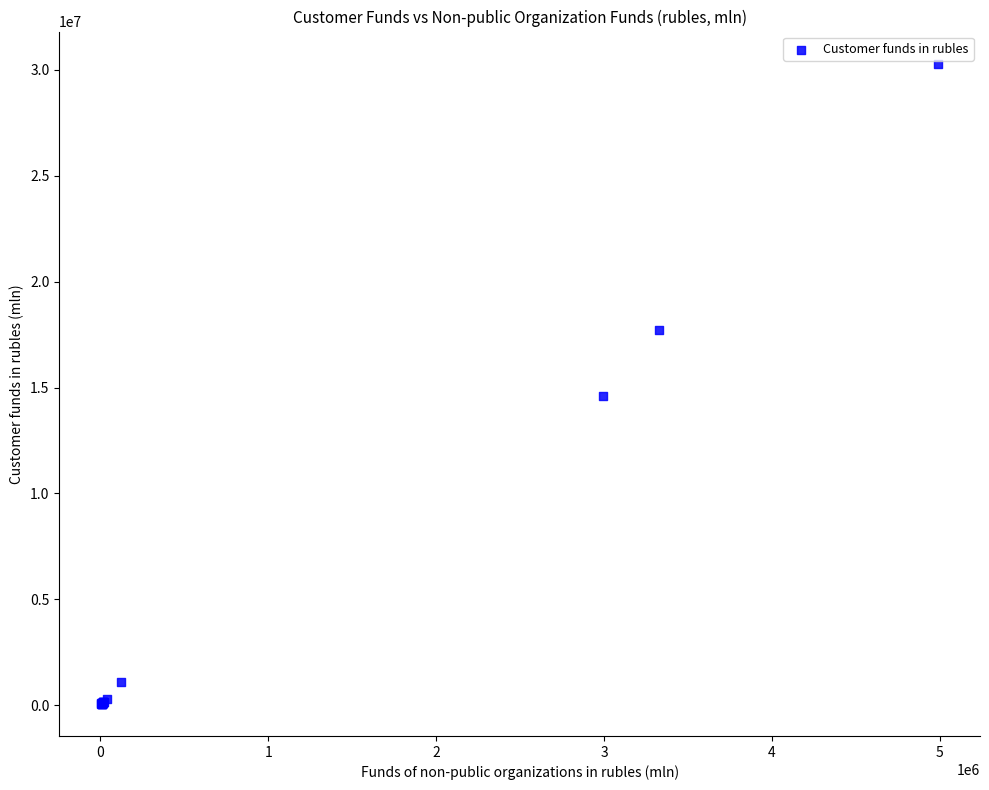

What Y value in the scatter plot is closest to 15177938?

14617091